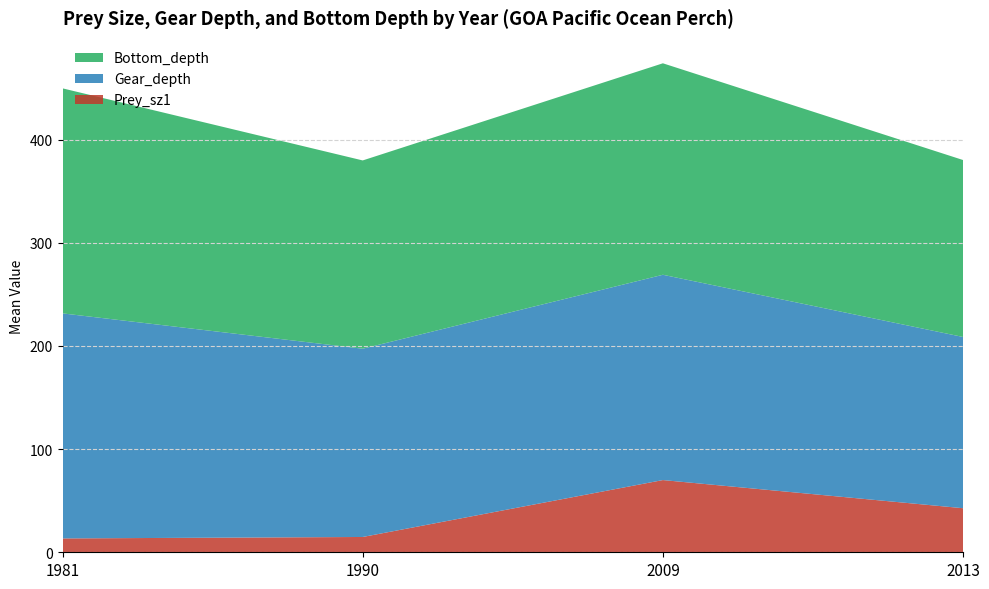

What is the total value across all series at 2009?

474.0